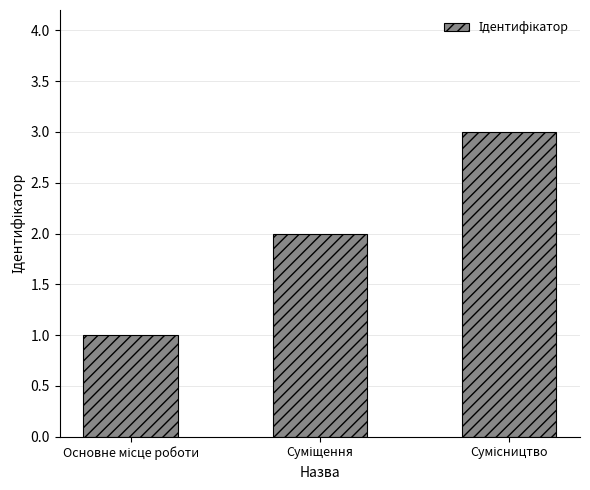

What is the sum of all values?

6